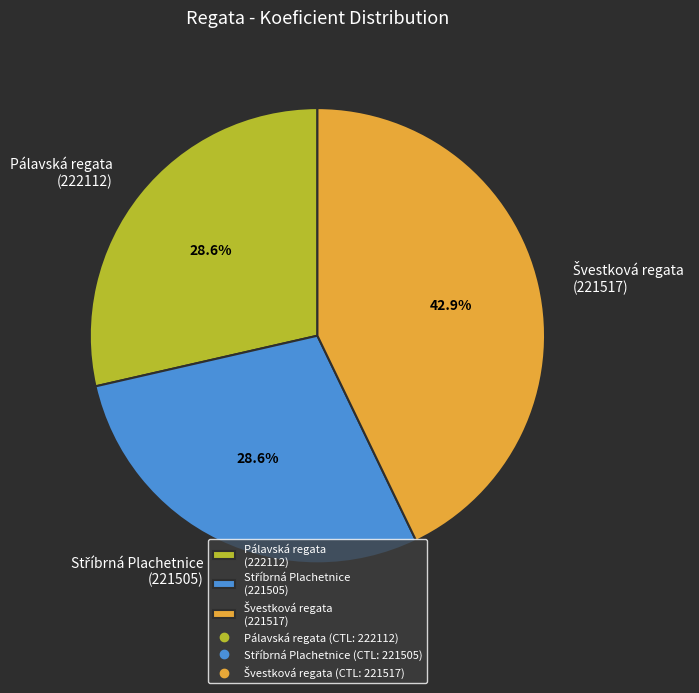

Count the number of slices in the pie.

3